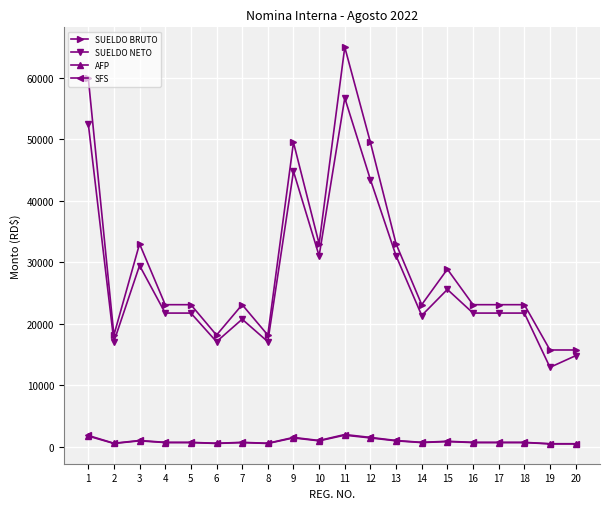

What is the sum of the SFS values at 4 and 9?

2207.0